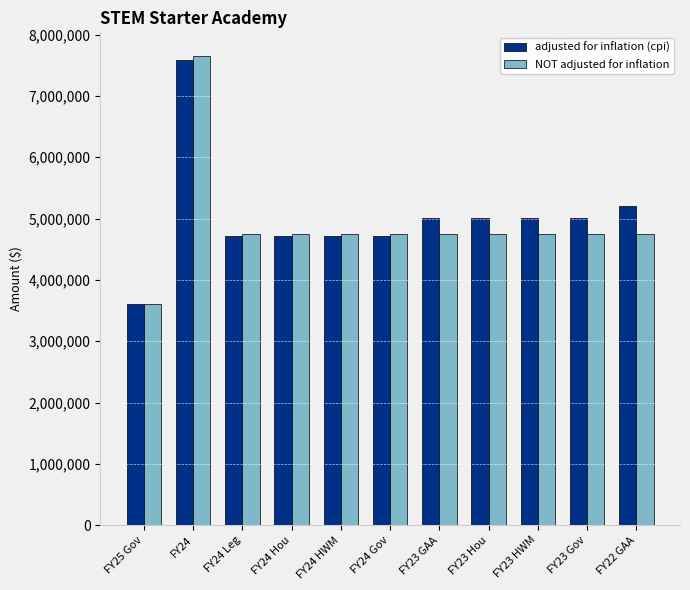

What is the sum of all NOT adjusted for inflation values?

54010548